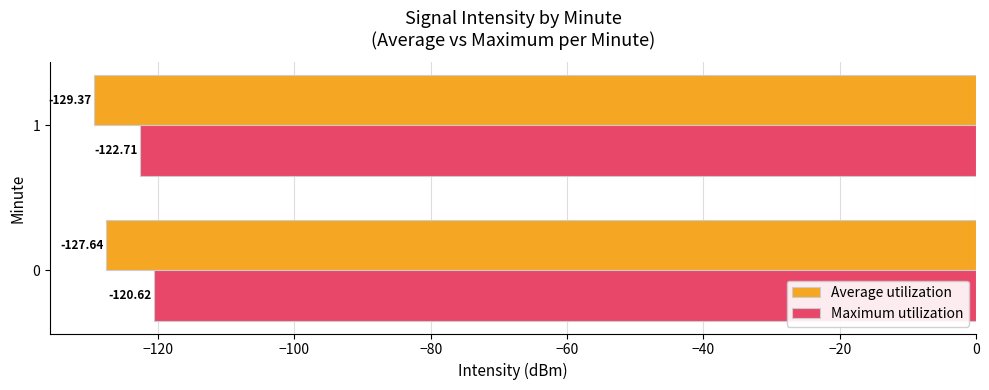

What is the difference between the maximum and minimum values in the Maximum utilization series?

2.1